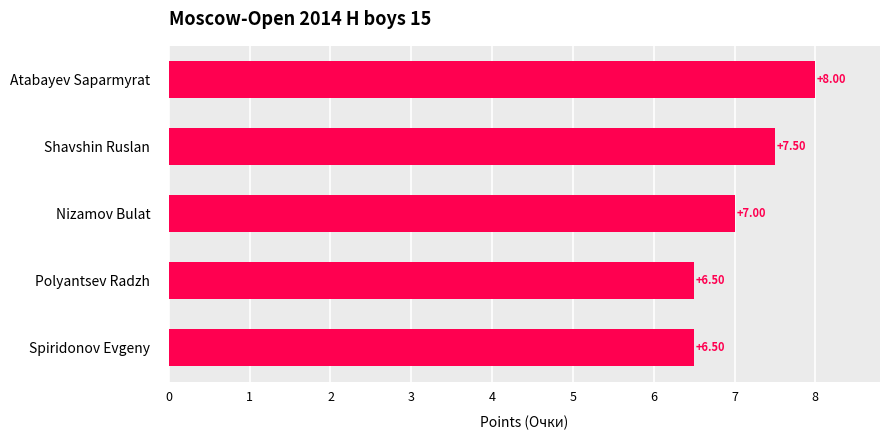

Where is the data nearest to the value 7?

Nizamov Bulat